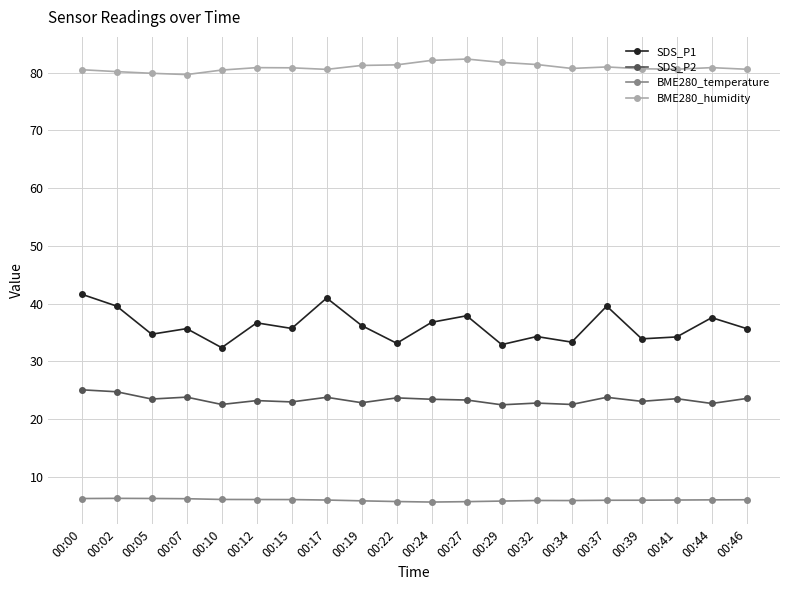

True or false: BME280_temperature has a value of 9.8 at 00:34.

False